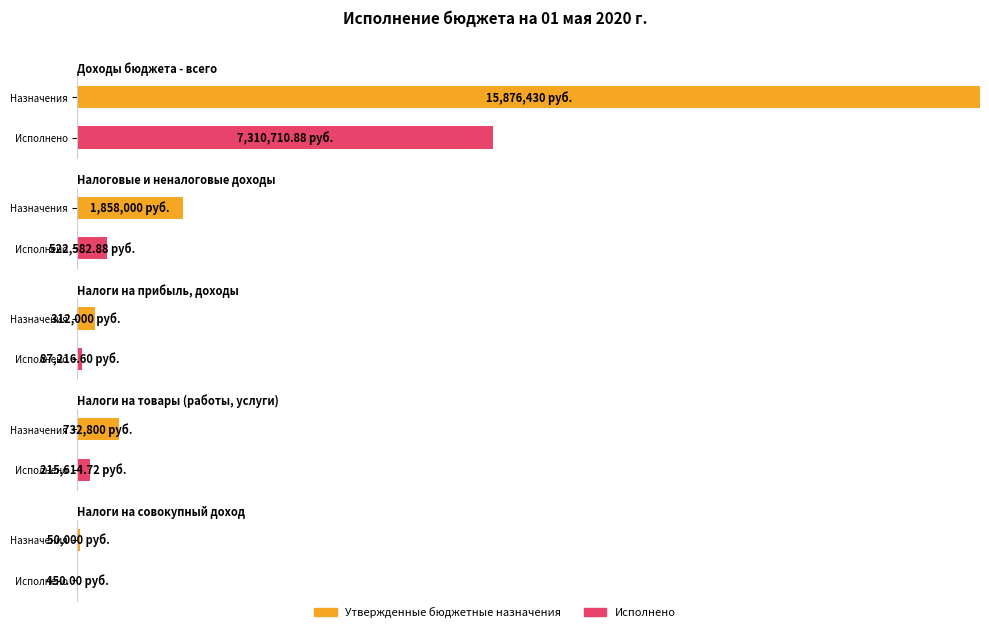

What is the sum of the Исполнено values at НАЛОГОВЫЕ И НЕНАЛОГОВЫЕ ДОХОДЫ and НАЛОГИ НА ТОВАРЫ (РАБОТЫ, УСЛУГИ)?

738197.6